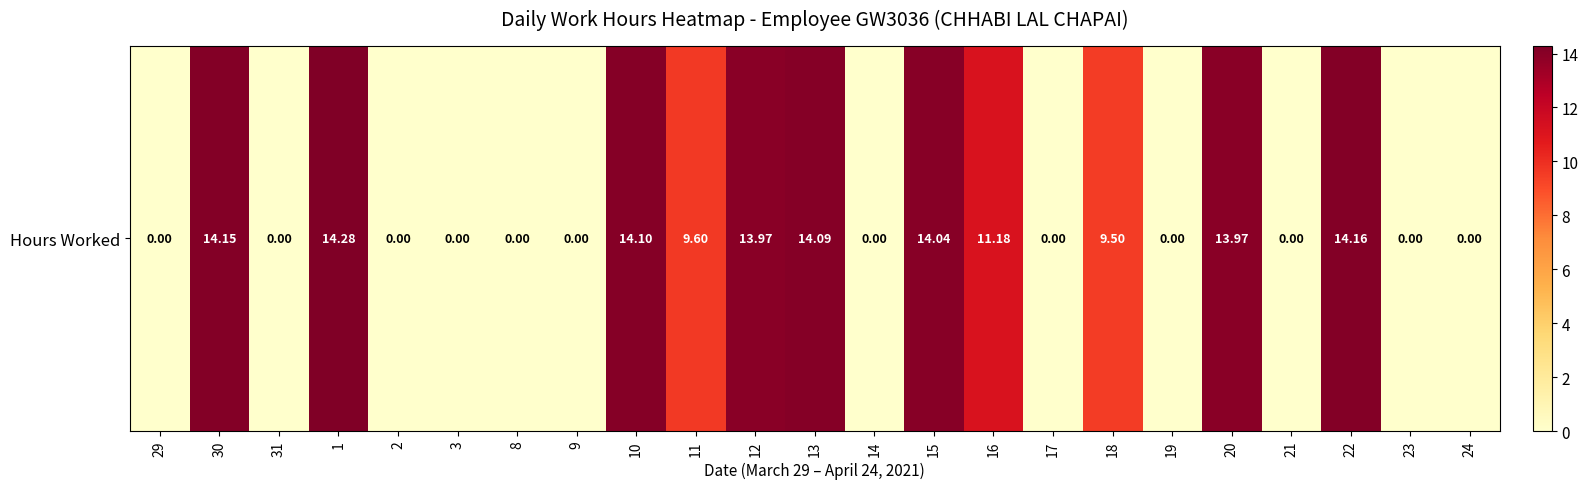

The chart shows a value of 8.2 at 24. True or false?

False